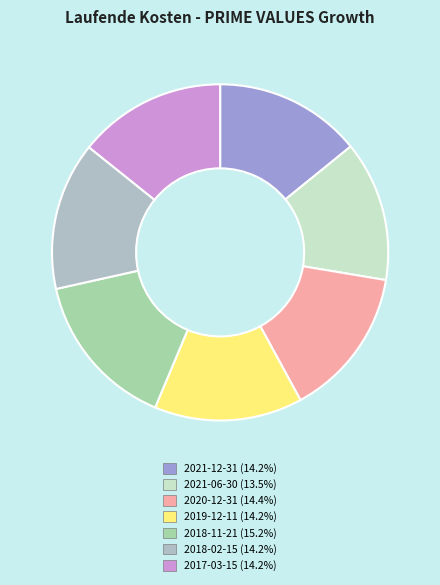

Rank the categories by value from highest to lowest.

2018-11-21, 2020-12-31, 2019-12-11, 2018-02-15, 2017-03-15, 2021-12-31, 2021-06-30